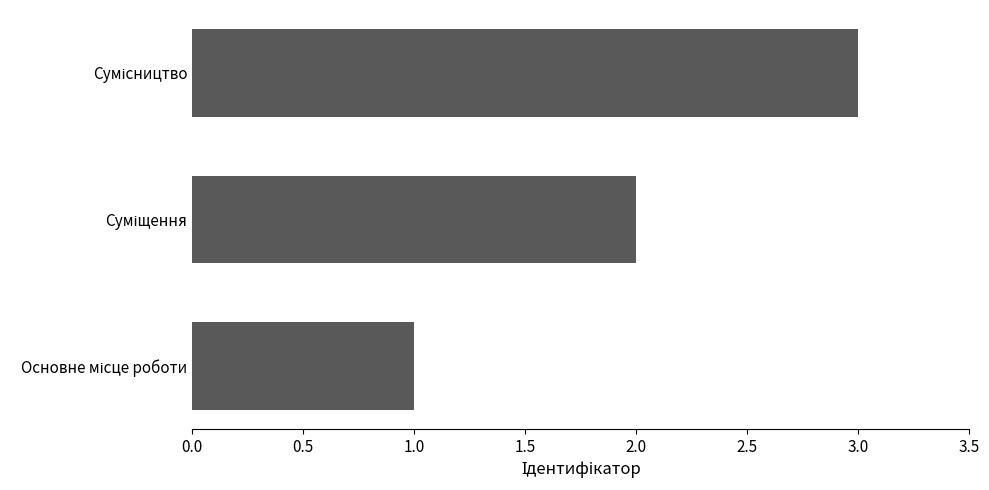

What is the difference between the maximum and minimum values?

2